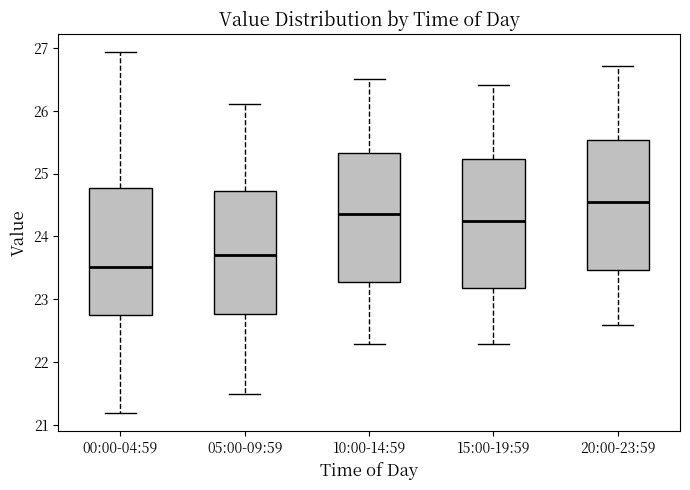

Reading left to right, read every box against the y-axis: the position of its median line, the range the box covers, and the ends of its whiskers. The values are not printed on the chart, so give them approximately, as read against the axis.

00:00-04:59: median 23.5, box 22.8 to 24.8, whiskers 21.2 to 26.9
05:00-09:59: median 23.7, box 22.8 to 24.7, whiskers 21.5 to 26.1
10:00-14:59: median 24.4, box 23.3 to 25.3, whiskers 22.3 to 26.5
15:00-19:59: median 24.3, box 23.2 to 25.2, whiskers 22.3 to 26.4
20:00-23:59: median 24.6, box 23.5 to 25.5, whiskers 22.6 to 26.7